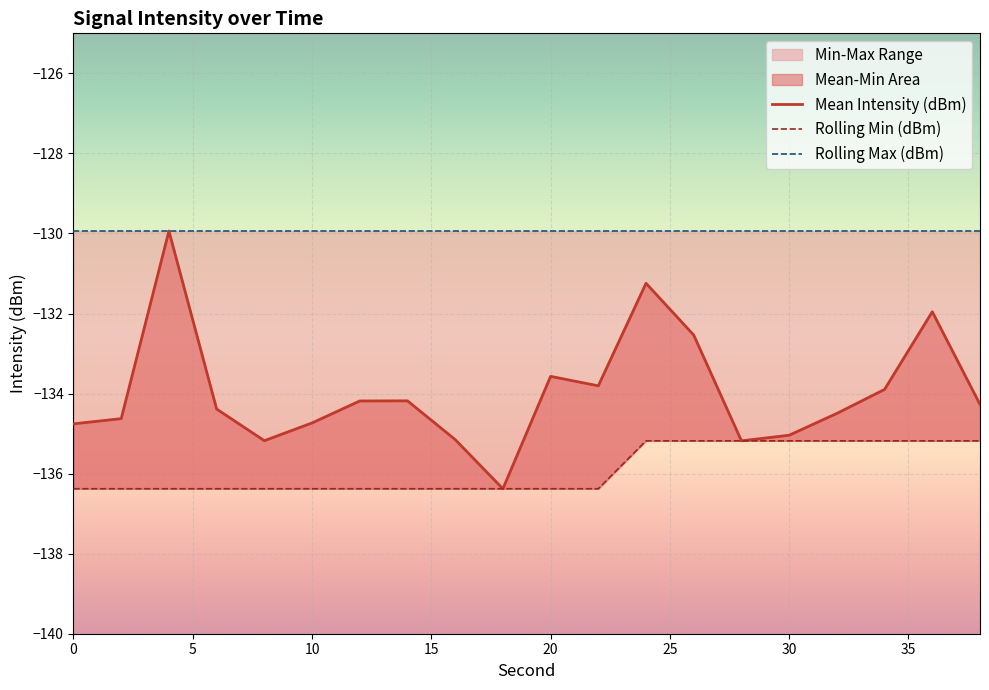

True or false: Mean Intensity (dBm) has more than 0 points higher than both neighbors.

True